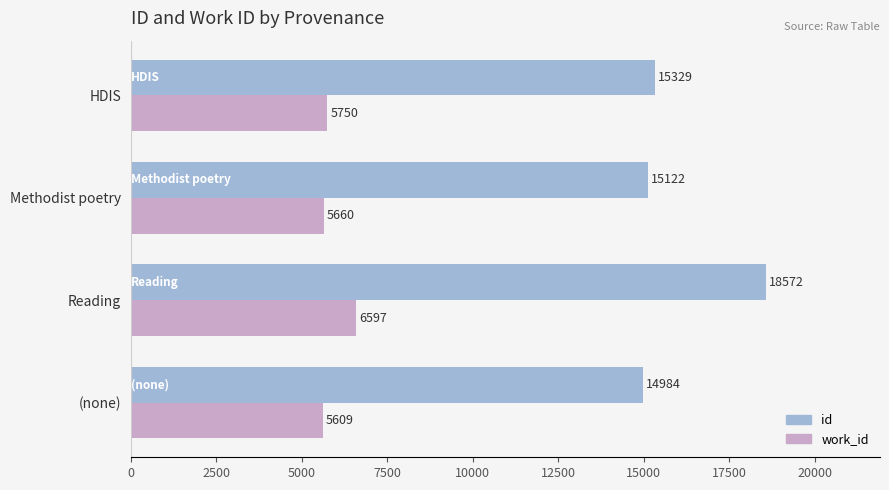

Which category has the highest value across all series?

Reading